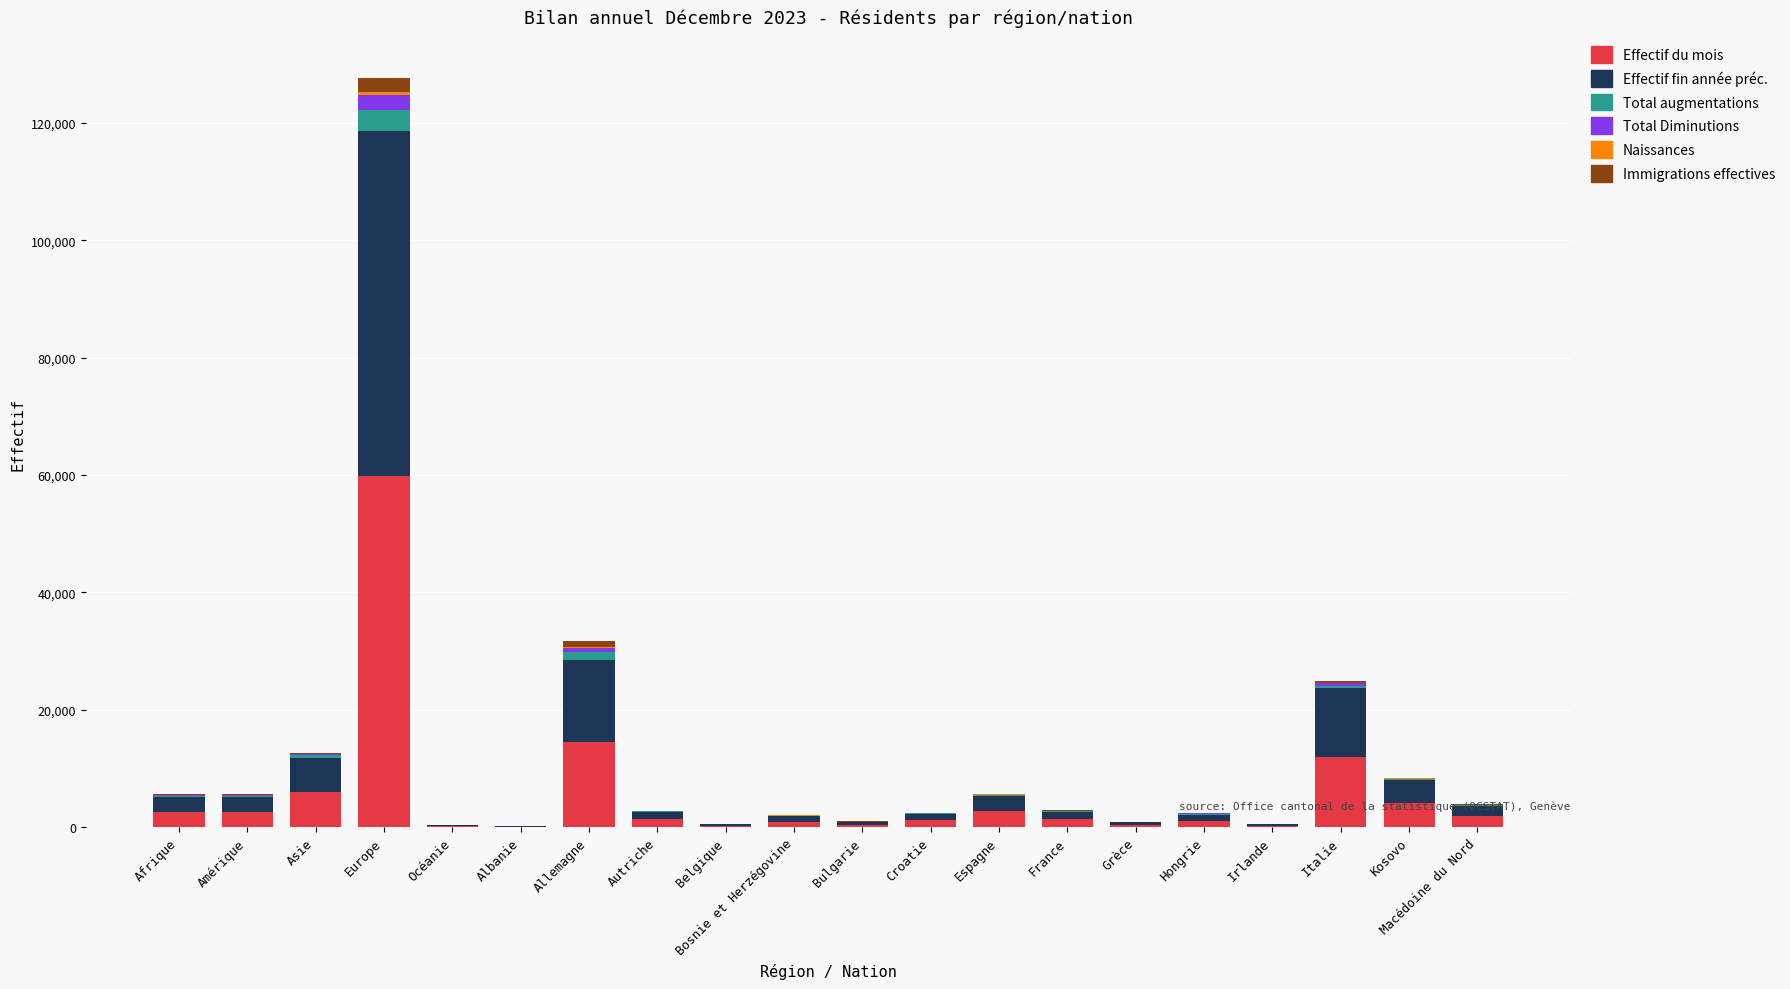

Which category has the highest value in the Effectif du mois series?

Europe